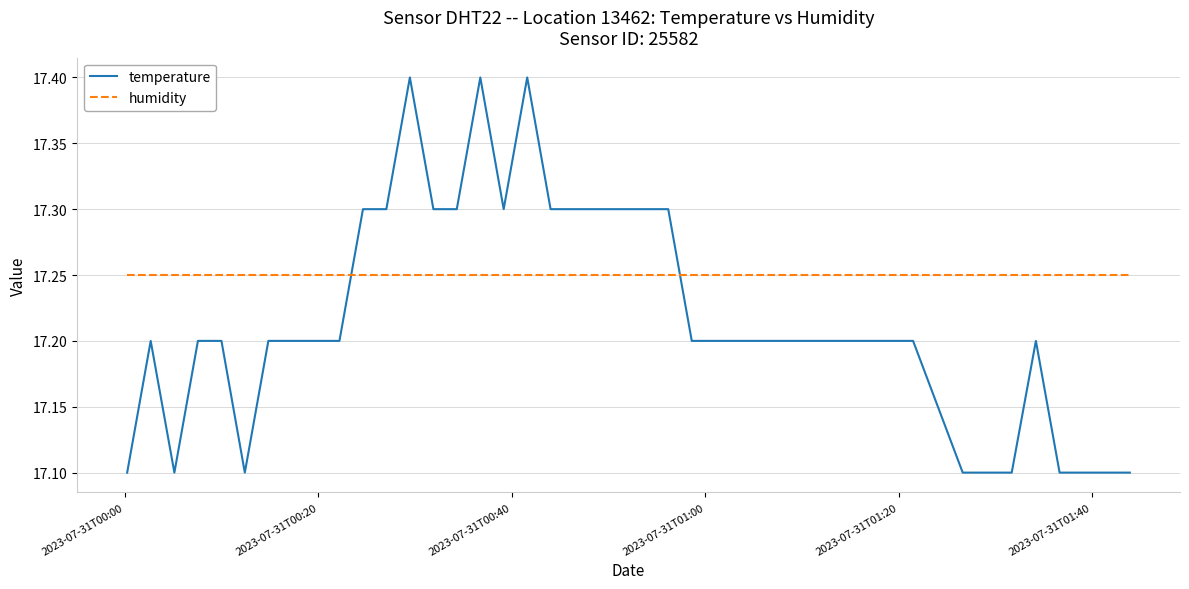

What is the maximum value shown in the chart?

17.4